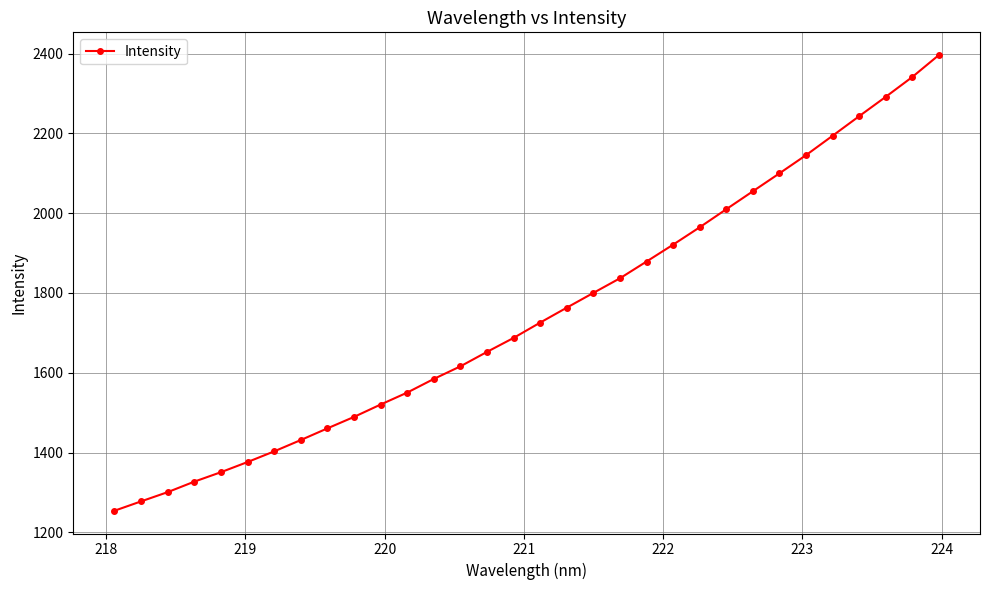

What is the value of the 21st point from the left?

1878.8